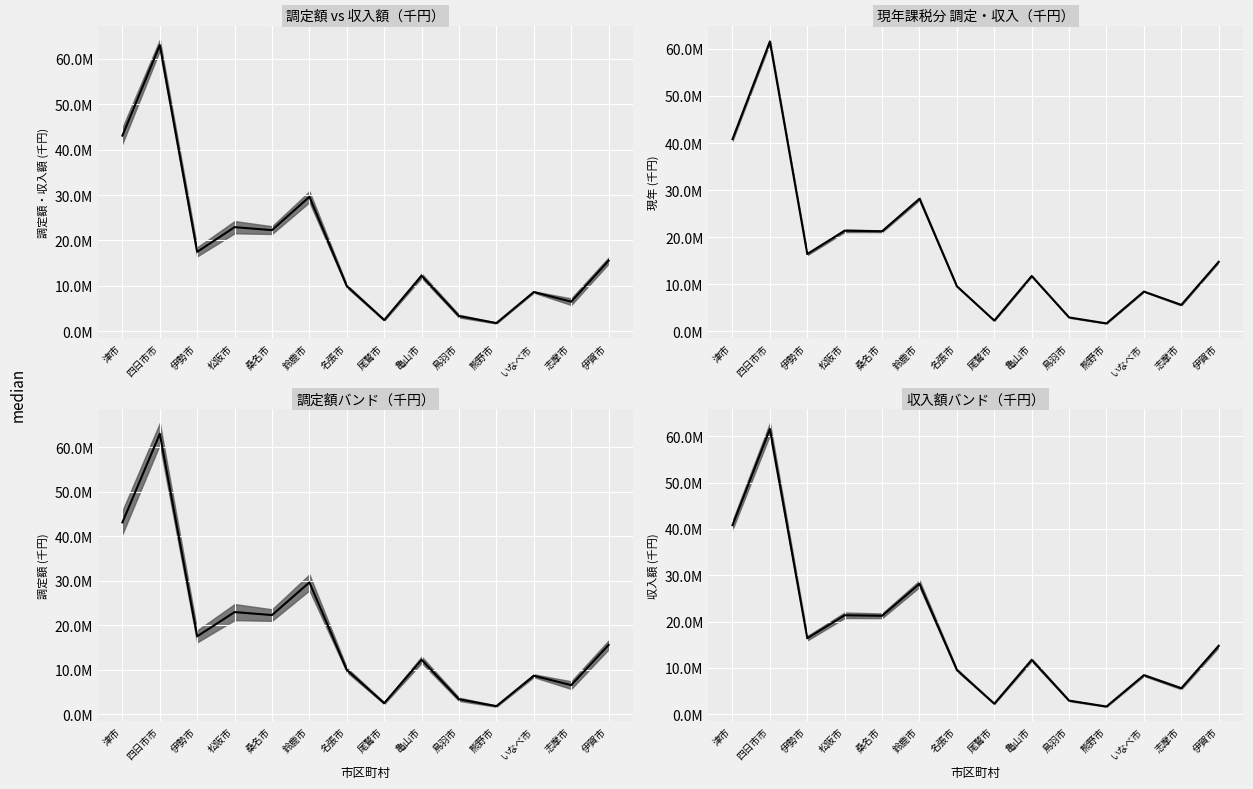

Reading left to right, extract all data points from this chart.

津市=40821271.2	四日市市=61564111.2	伊勢市=16423943.2	松阪市=21378974.8	桑名市=21263319.9	鈴鹿市=28159426.8	名張市=9573015.3	尾鷲市=2289763.9	亀山市=11757101.3	鳥羽市=2956370.9	熊野市=1684371.8	いなべ市=8449947.1	志摩市=5619327.5	伊賀市=14772540.4